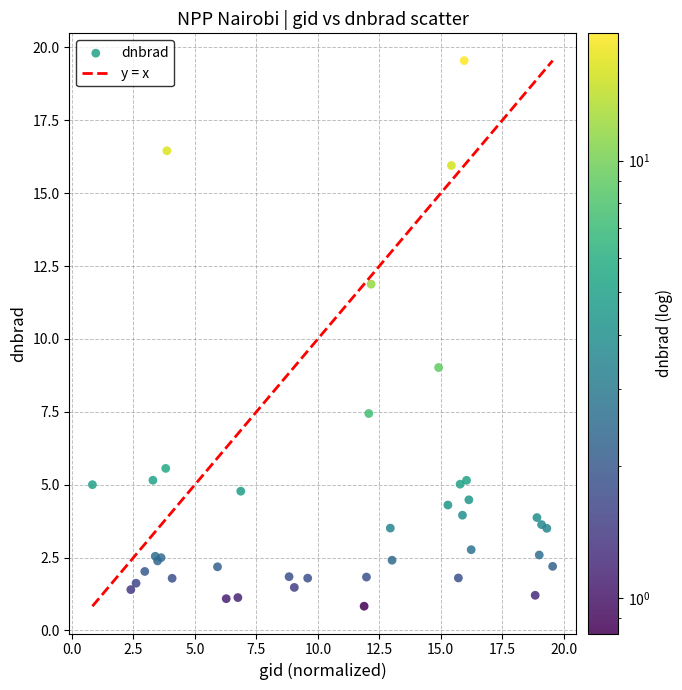

What Y value in the scatter plot is closest to 10?

9.0